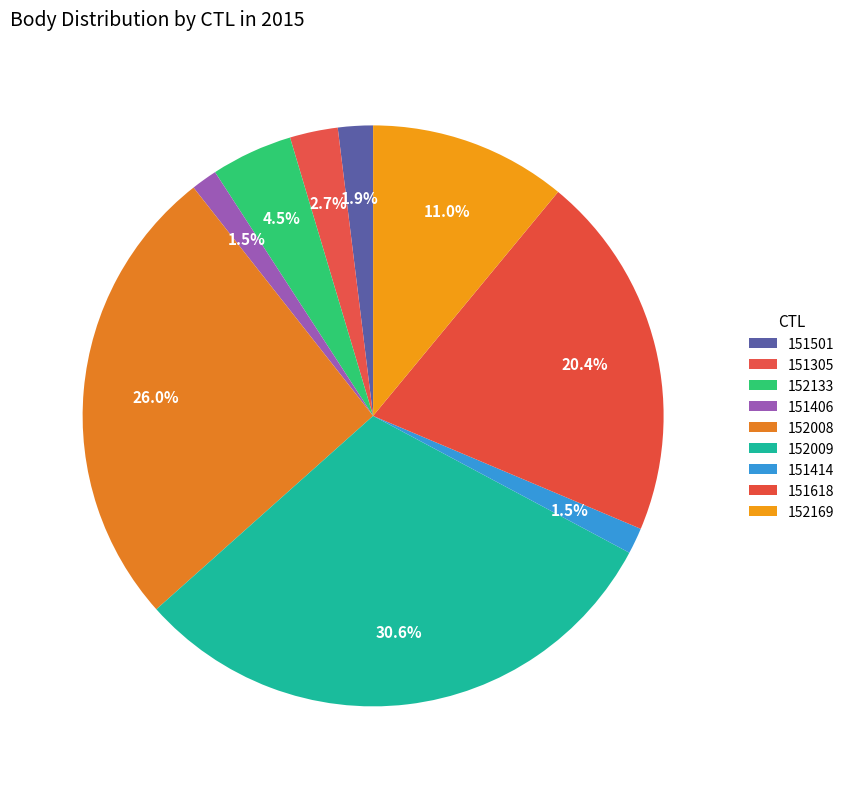

Count the number of slices in the pie.

9